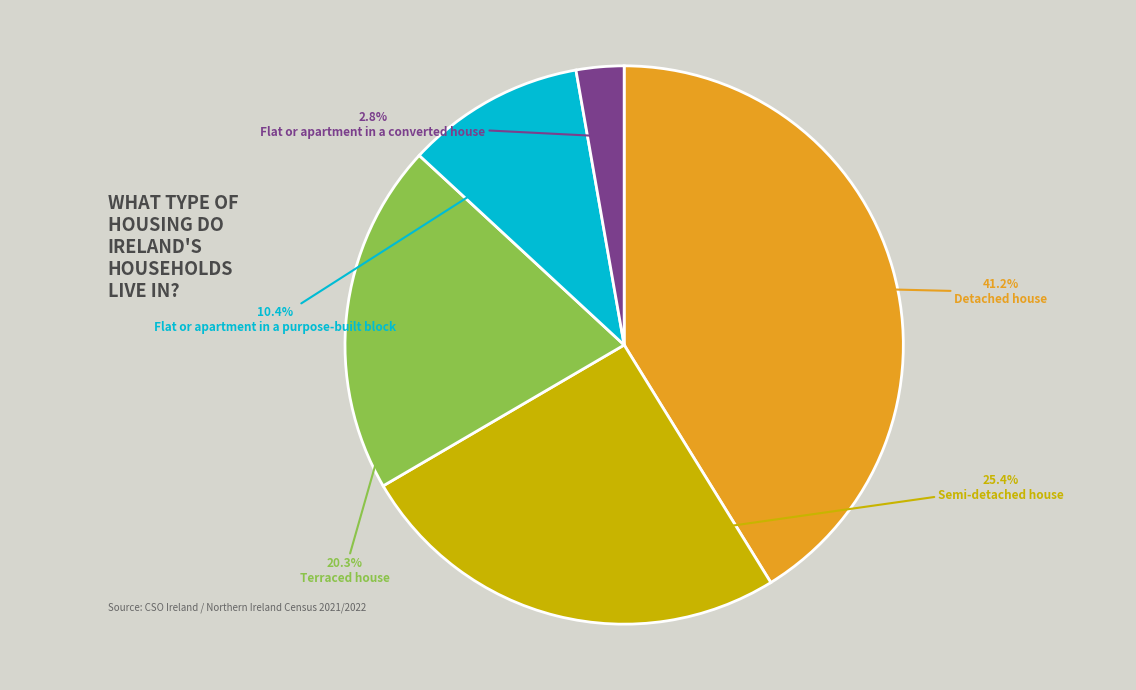

Which slice is the largest?

Detached house